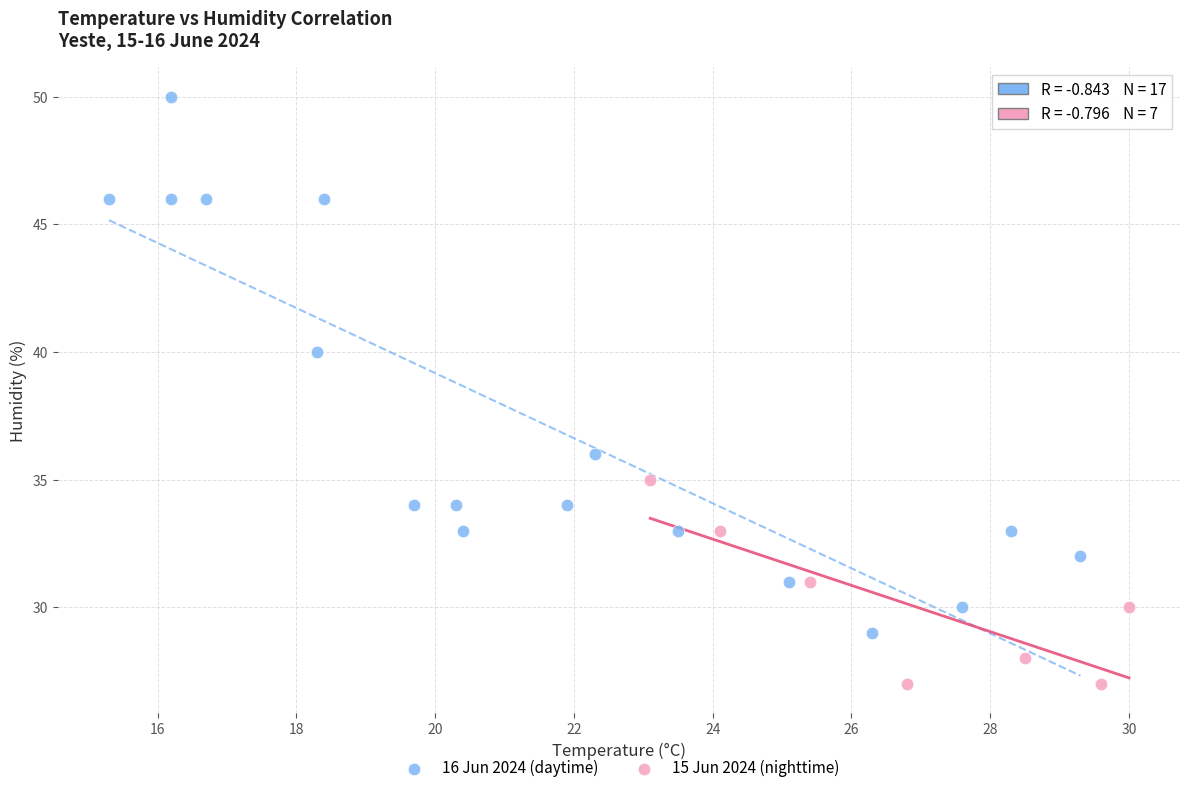

Which series contains the lowest Y value?

15 Jun 2024 (nighttime)